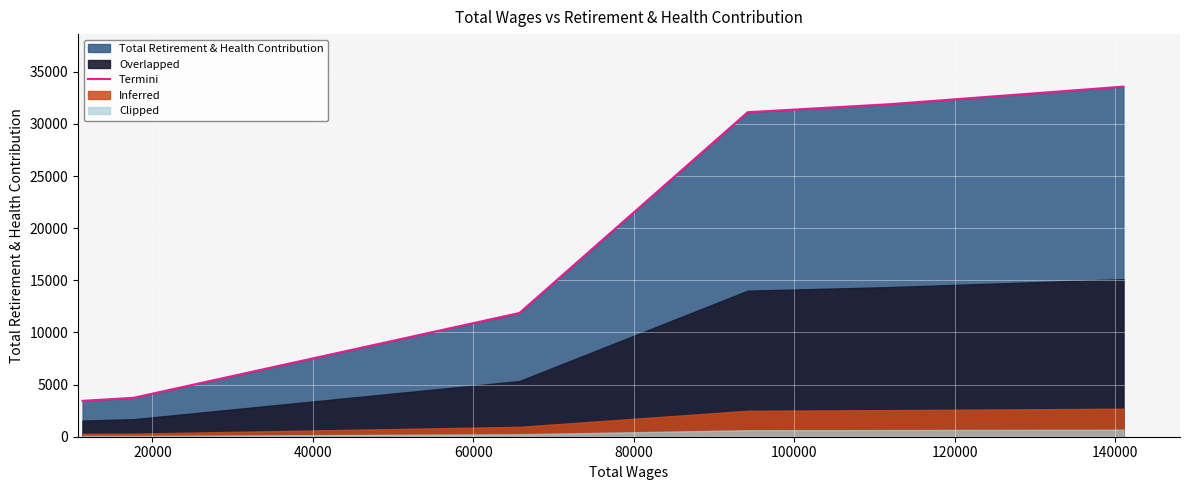

Reading left to right, list all the values displayed in this chart.

3440	3732	11867	31120	31880	33571